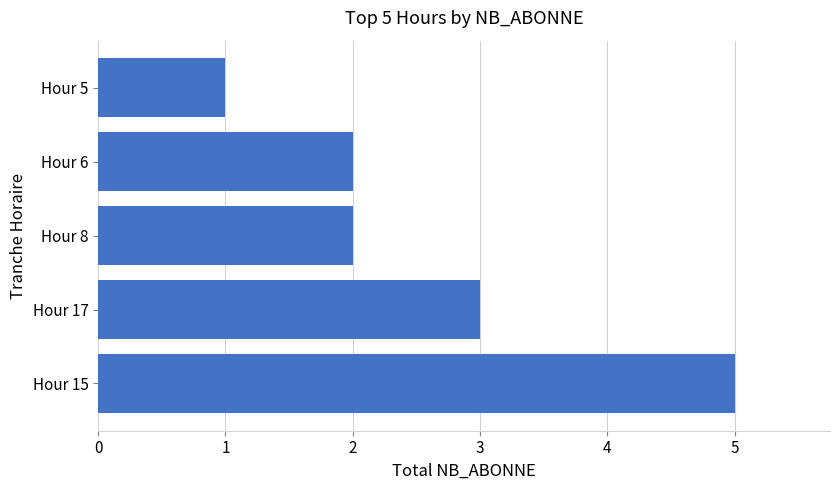

What is the difference between the maximum and second lowest values?

3